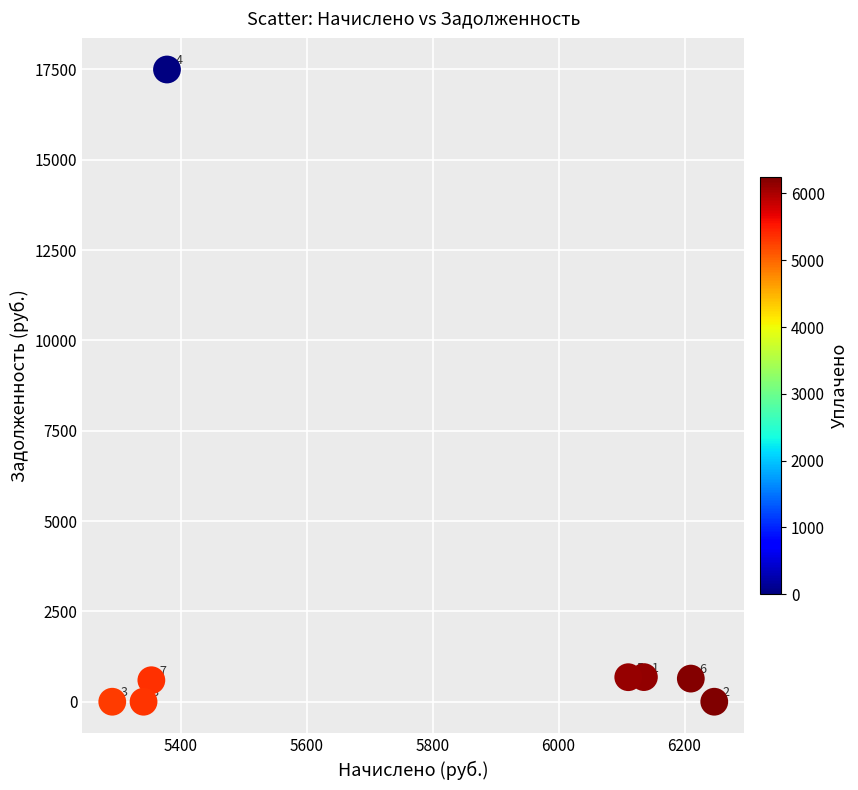

What Y value in the scatter plot is closest to 8748?

681.7